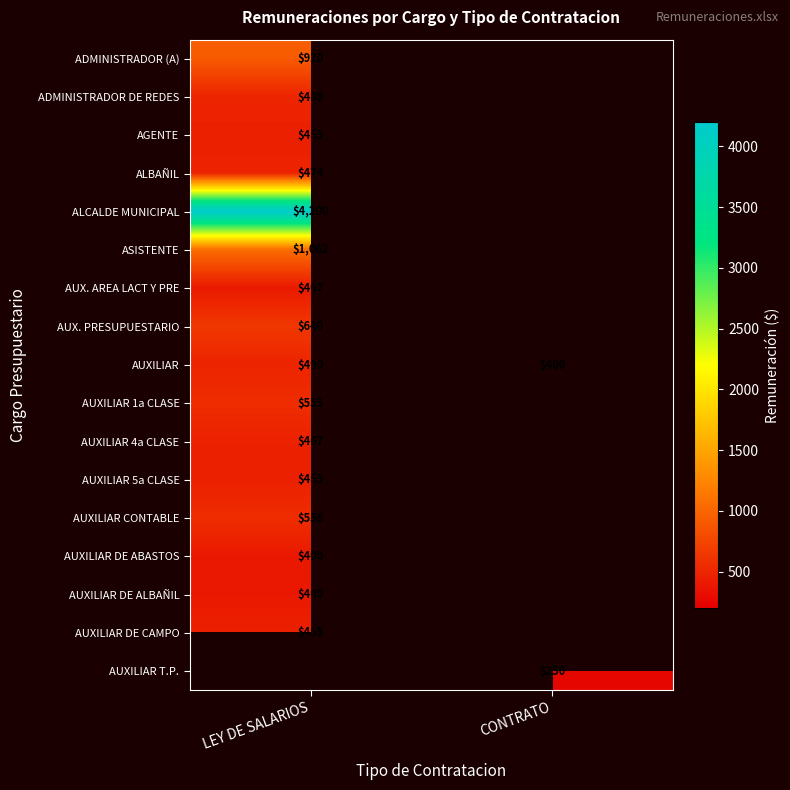

At which category is the sum across all series the highest?

LEY DE SALARIOS